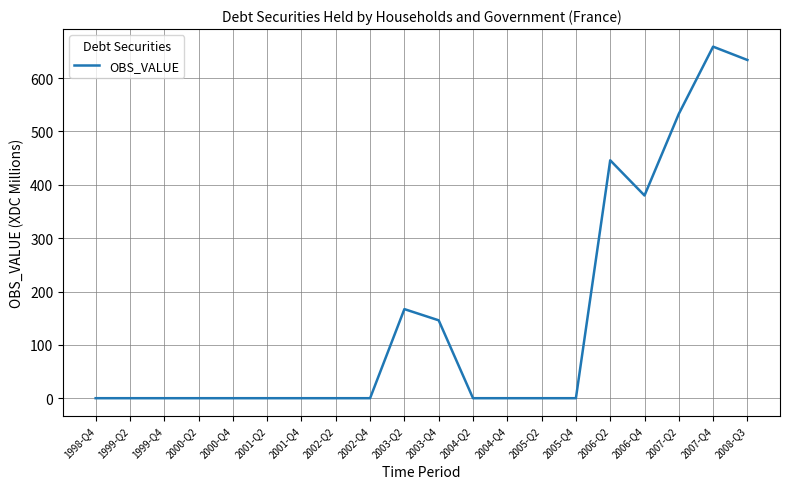

Between 2003-Q2 and 1999-Q2, which is larger?

2003-Q2